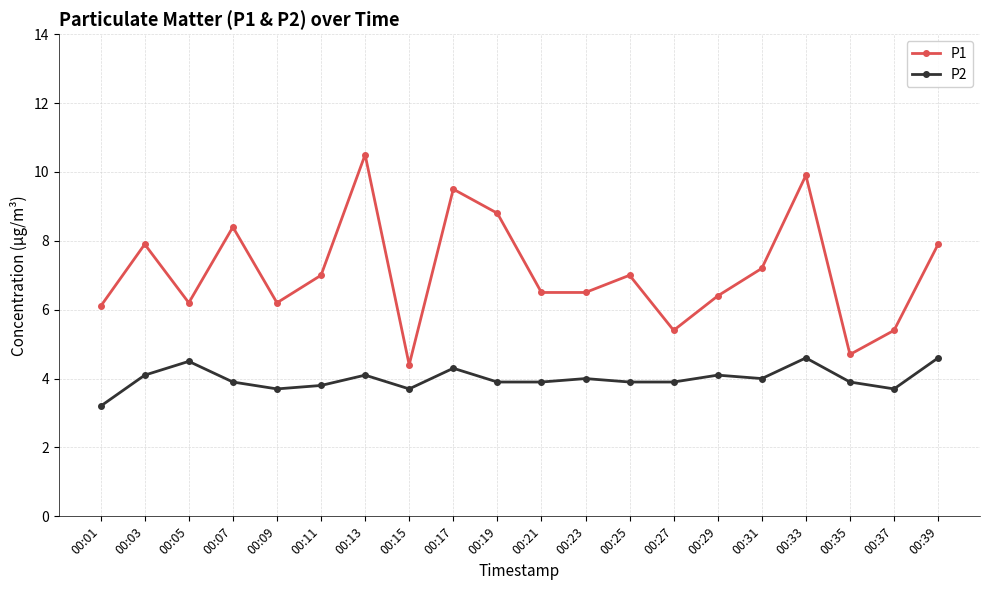

At 00:15, list the series in order from smallest to largest.

P2, P1